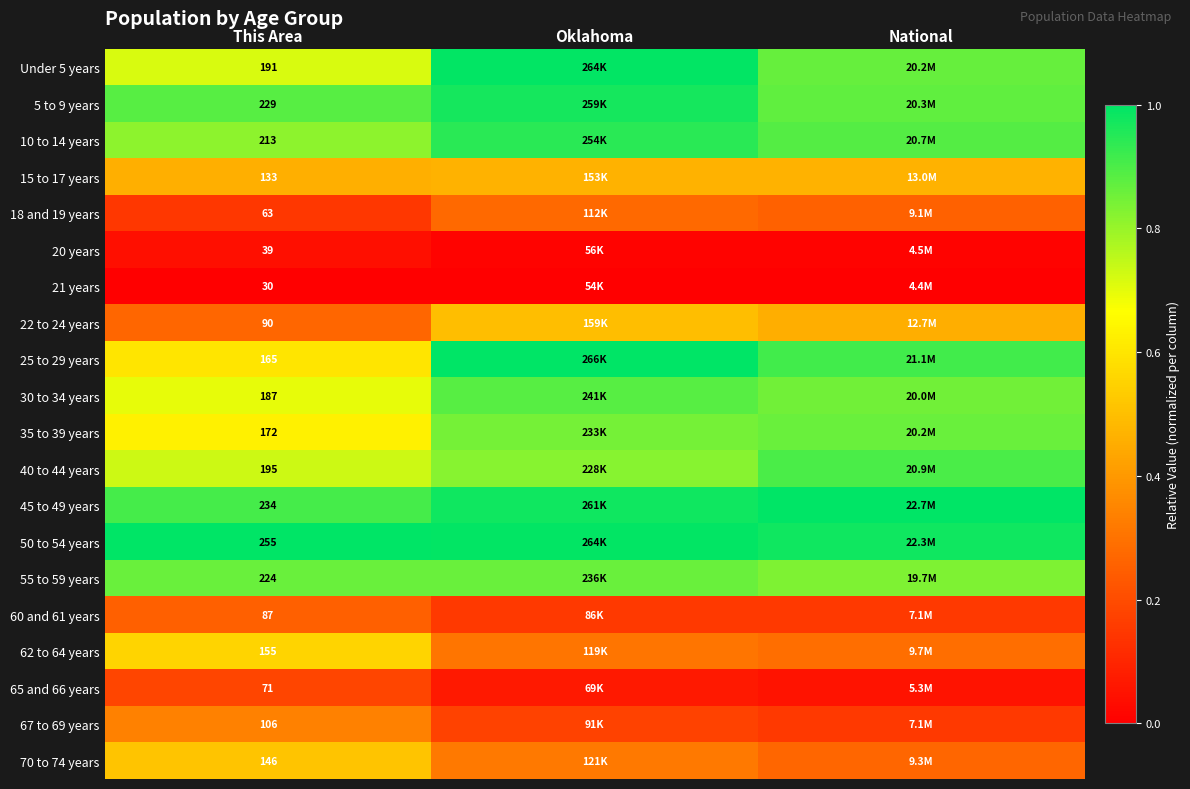

At which label is 65 and 66 years closest to 0?

National